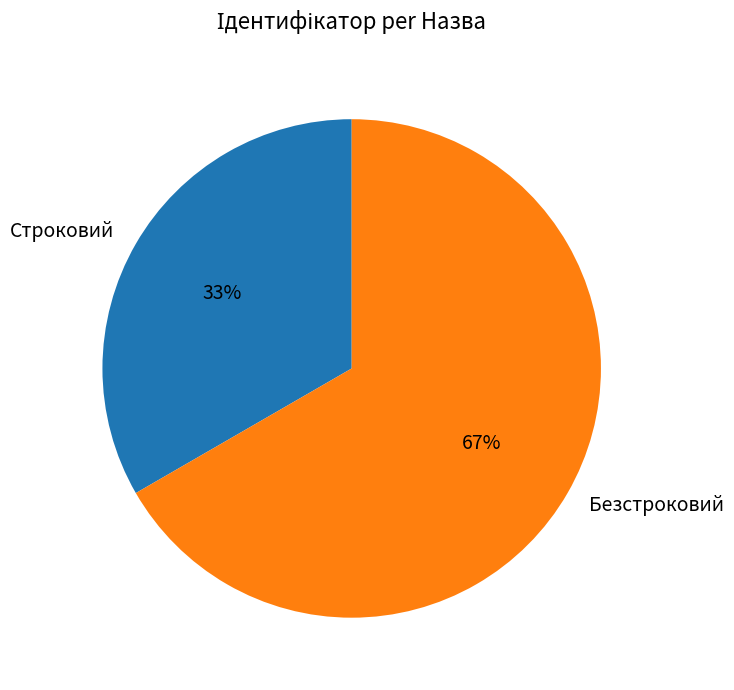

Is the sum of Строковий and Безстроковий greater than half?

Yes